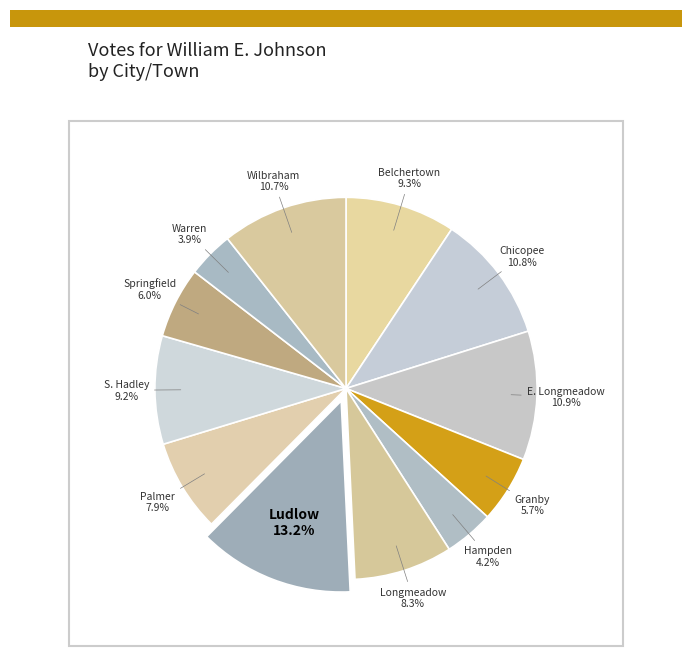

What is the ratio of the value at Springfield to the value at Belchertown?

0.6